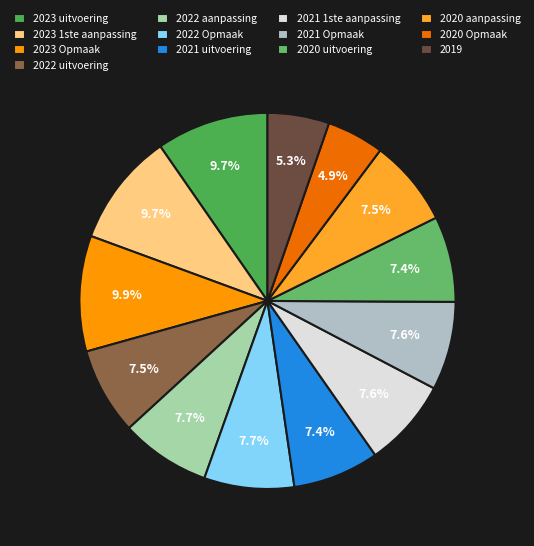

To the nearest percent, what portion does 2019 represent?

5%